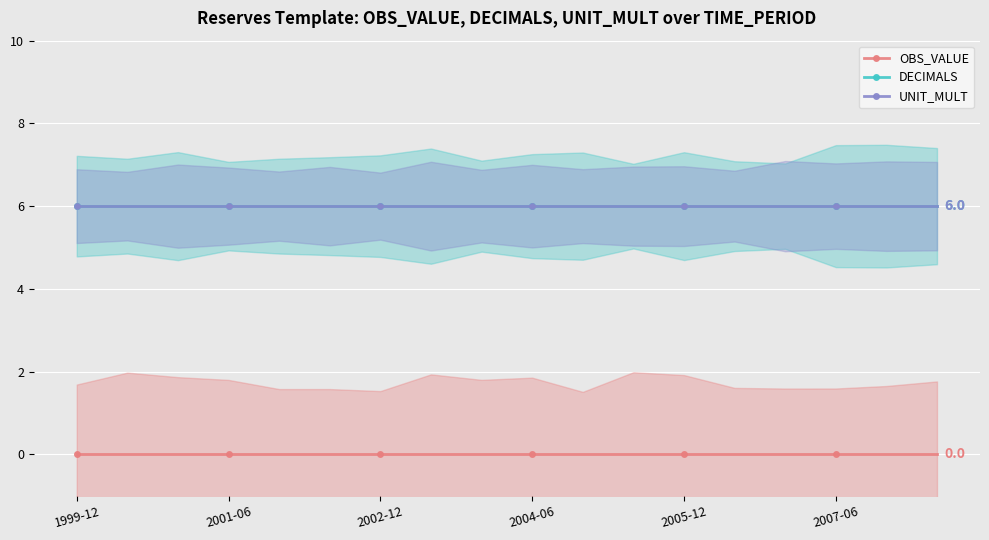

At how many categories does at least one series exceed 2?

18